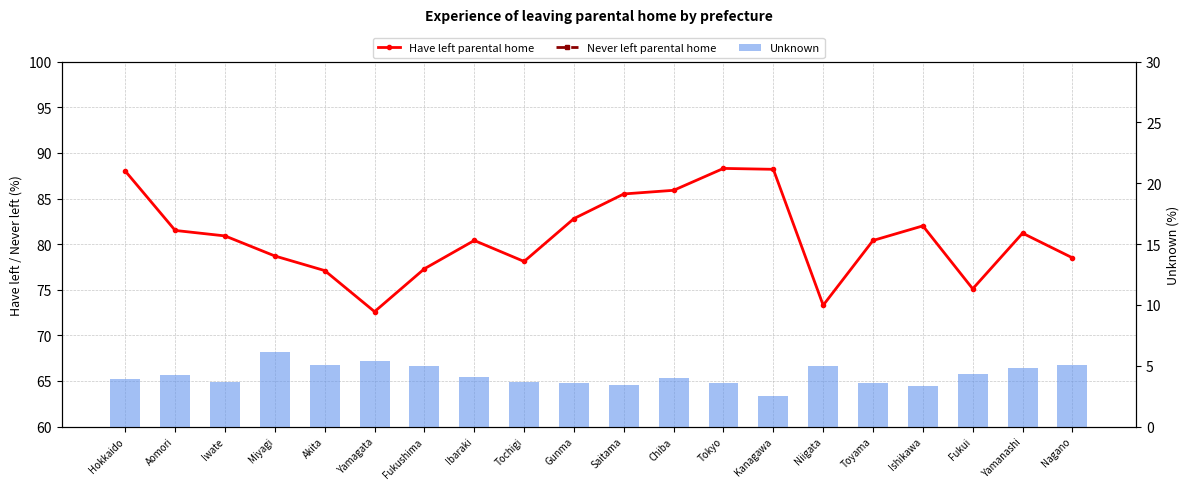

Which category has the highest value across all series?

Tokyo